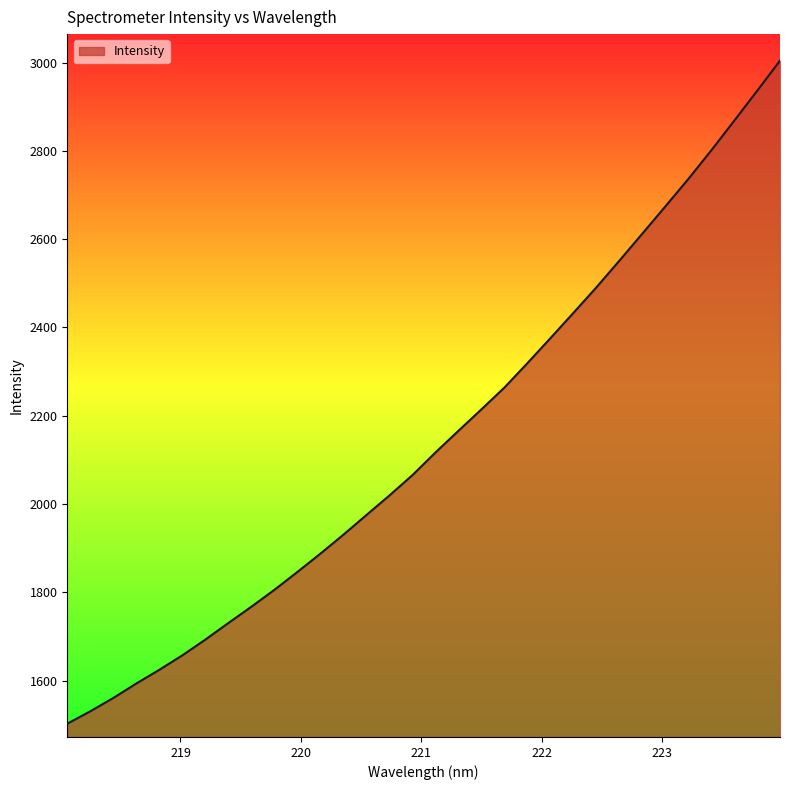

What is the smallest value displayed?

1502.8